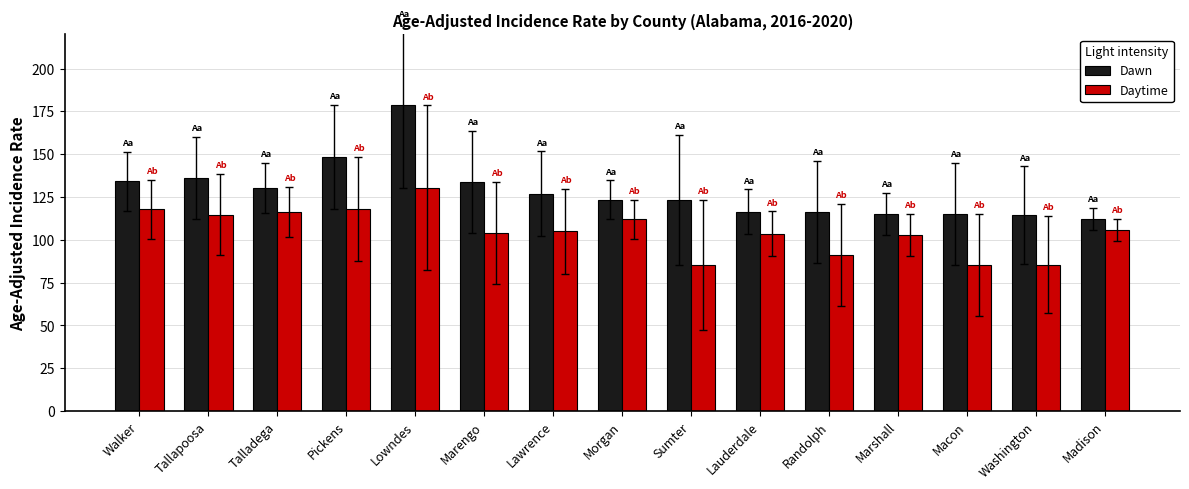

The value of Dawn at Macon is 185.5. True or false?

False